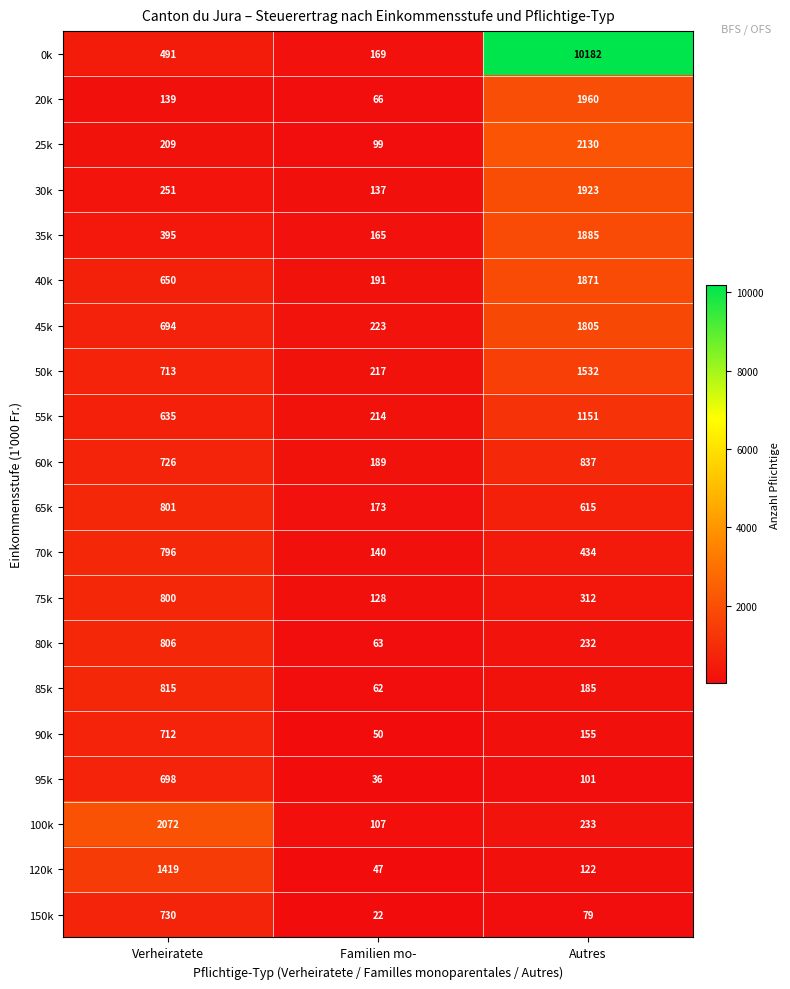

List the series in order of their peak value, lowest first.

95k, 90k, 150k, 70k, 75k, 65k, 80k, 85k, 60k, 55k, 120k, 50k, 45k, 40k, 35k, 30k, 20k, 100k, 25k, 0k